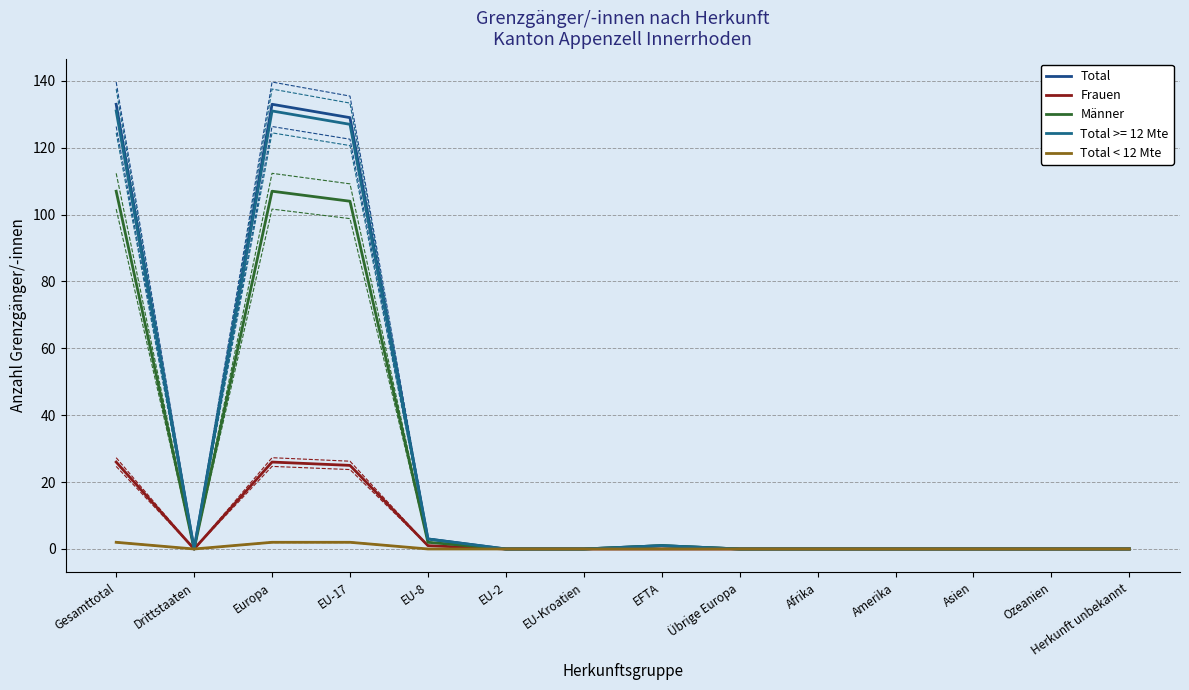

How many positive values does the Männer series have?

5